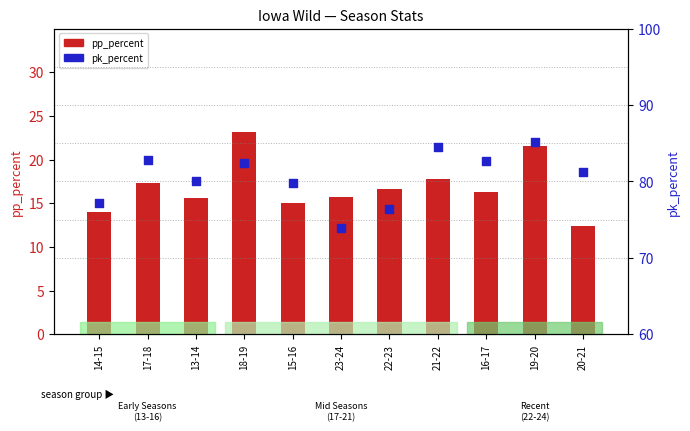

Is the value of pp_percent at 18-19 greater than the value of pk_percent at 22-23?

No